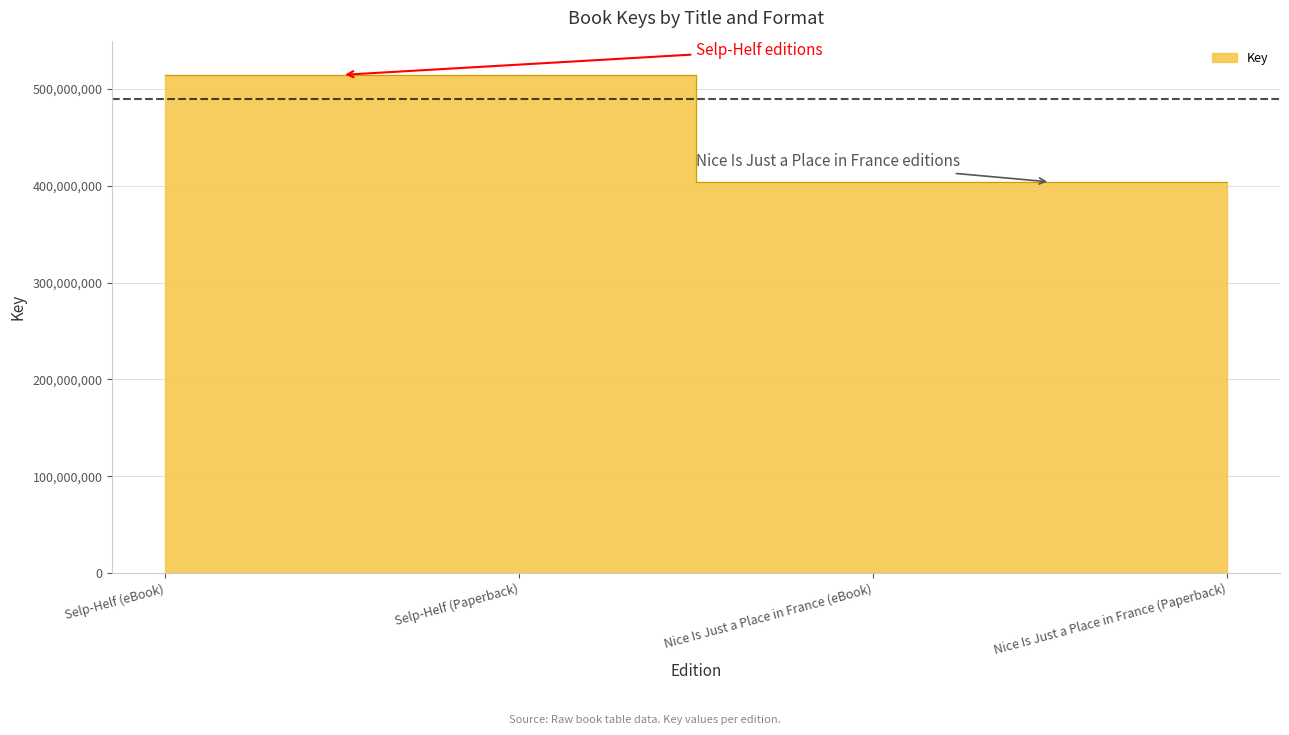

List the labels in order of value, smallest first.

Nice Is Just a Place in France (eBook), Nice Is Just a Place in France (Paperback), Selp-Helf (eBook), Selp-Helf (Paperback)